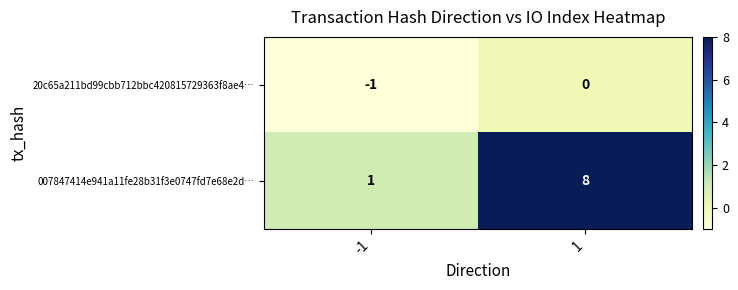

How many distinct data groups are displayed?

2